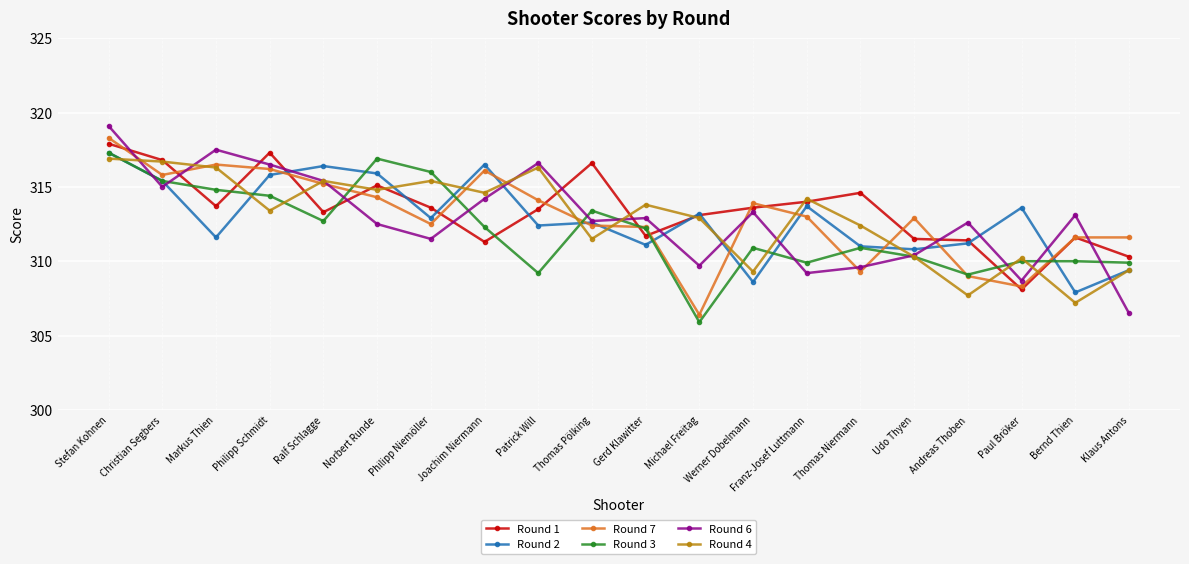

Between Franz-Josef Luttmann and Andreas Thoben, which series saw the biggest shift?

Round 4